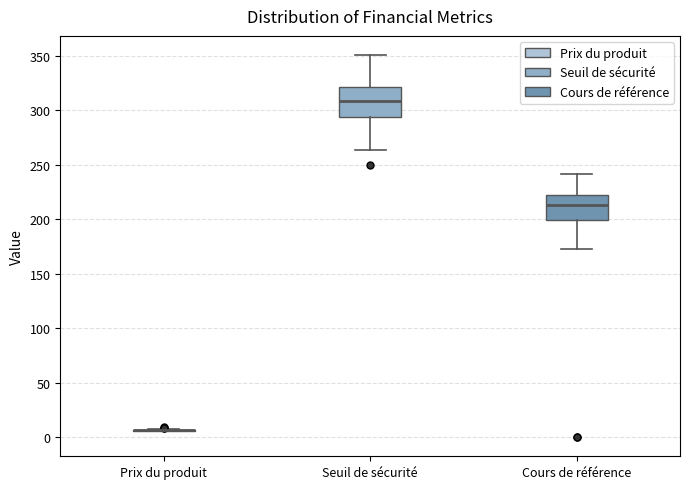

Which box is the tallest, from its lower edge to its upper edge?

Seuil de sécurité